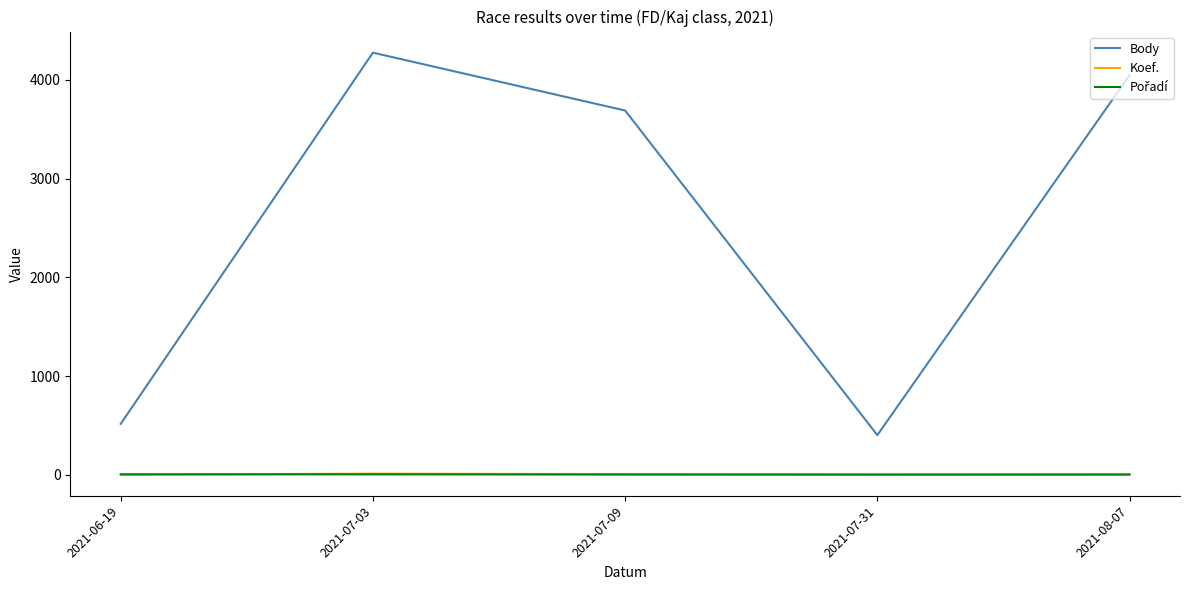

List the labels in order of Body value, largest first.

2021-07-03, 2021-08-07, 2021-07-09, 2021-06-19, 2021-07-31